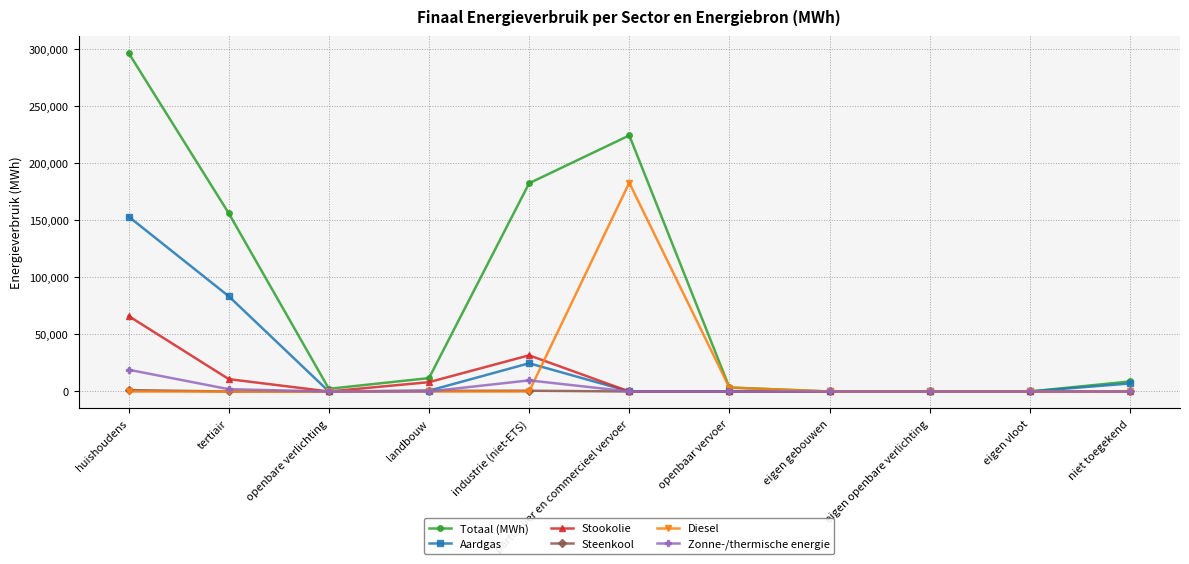

Where is the first local maximum for Totaal (MWh)?

particulier en commercieel vervoer